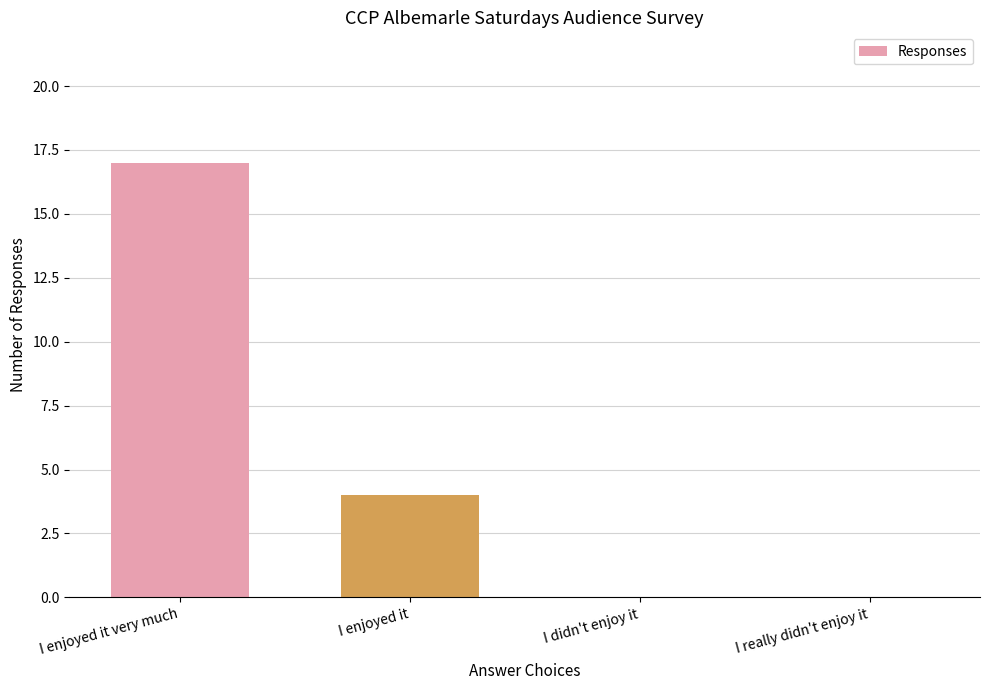

What is the change in value from I enjoyed it to I didn't enjoy it?

-4